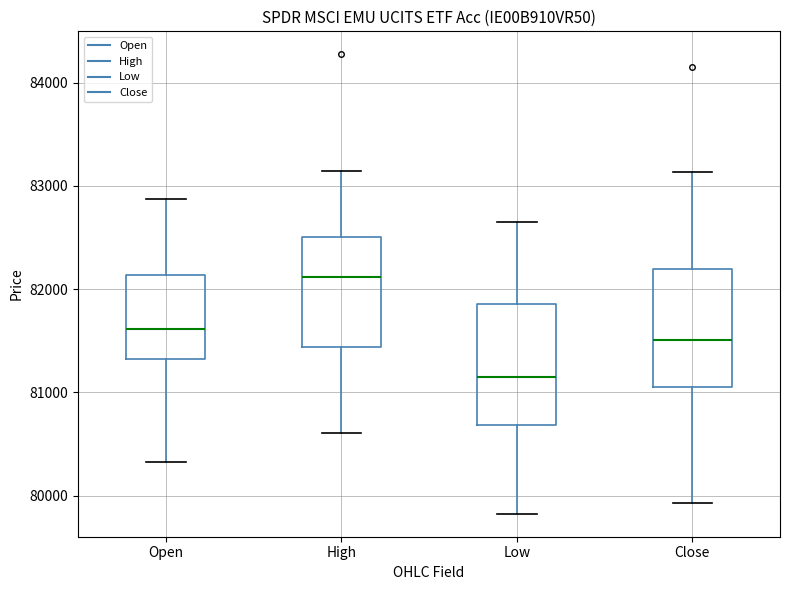

Reading left to right, transcribe this box plot: for each box, give where its median line is, the range the box spans, and where its two whiskers end, as read against the y-axis. The values are not printed on the chart, so give them approximately, as read against the axis.

Open: median 81600, box 81300 to 82100, whiskers 80300 to 82900
High: median 82100, box 81400 to 82500, whiskers 80600 to 83100
Low: median 81200, box 80700 to 81900, whiskers 79800 to 82700
Close: median 81500, box 81100 to 82200, whiskers 79900 to 83100